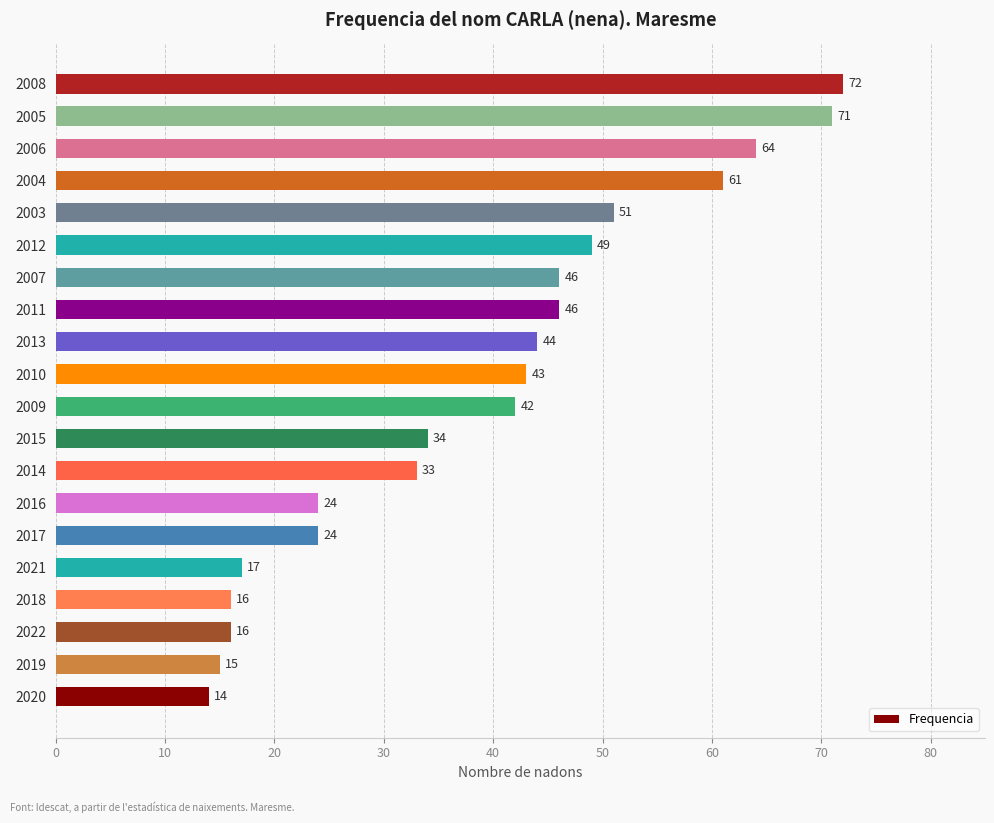

Reading bottom to top, what are all the values shown in this chart?

14	15	16	16	17	24	24	33	34	42	43	44	46	46	49	51	61	64	71	72